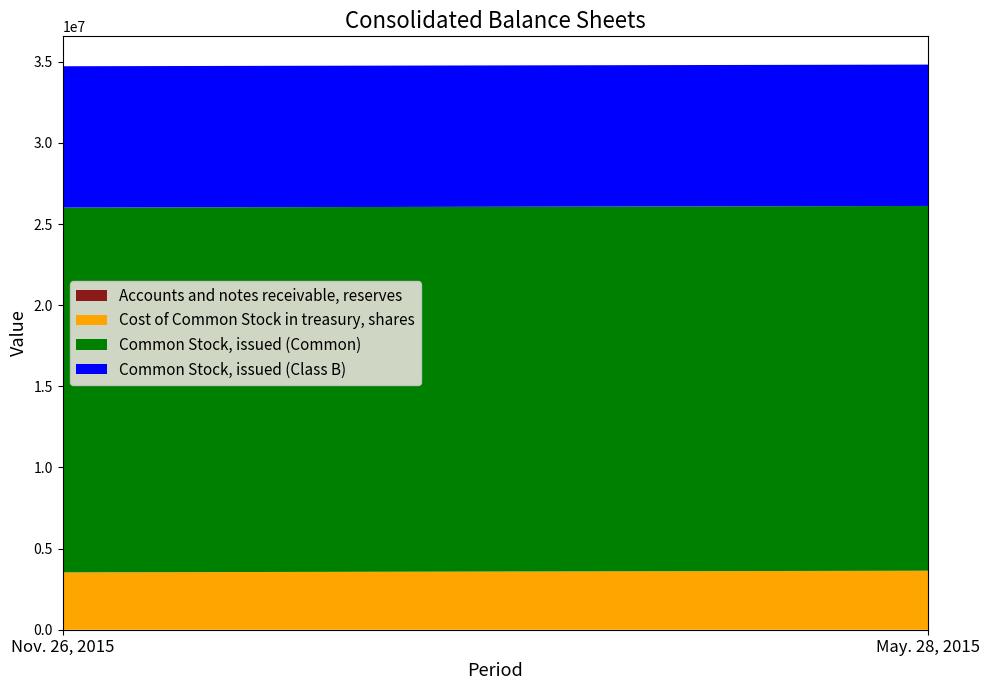

Reading right to left, extract all data points from this chart.

Accounts and notes receivable, reserves: May. 28, 2015=245	Nov. 26, 2015=254
Cost of Common Stock in treasury, shares: May. 28, 2015=3636098	Nov. 26, 2015=3534168
Common Stock, issued (Common): May. 28, 2015=22478541	Nov. 26, 2015=22478541
Common Stock, issued (Class B): May. 28, 2015=8710972	Nov. 26, 2015=8710972